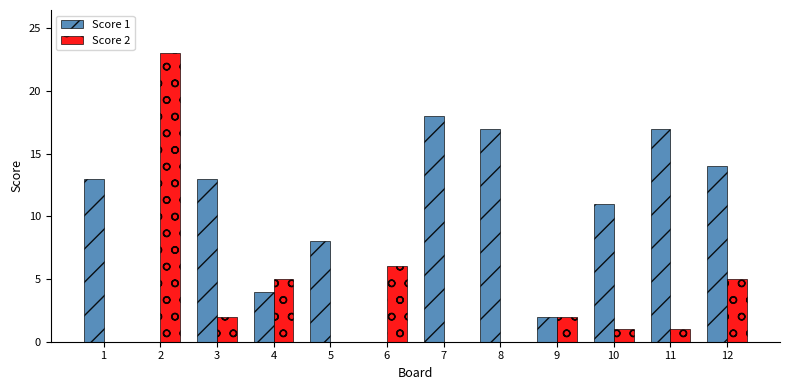

What is the greatest value displayed?

23